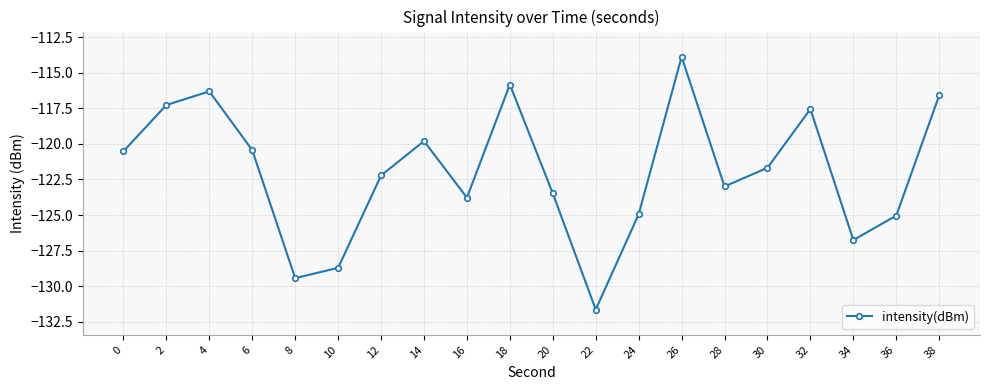

Where is the first local minimum?

8